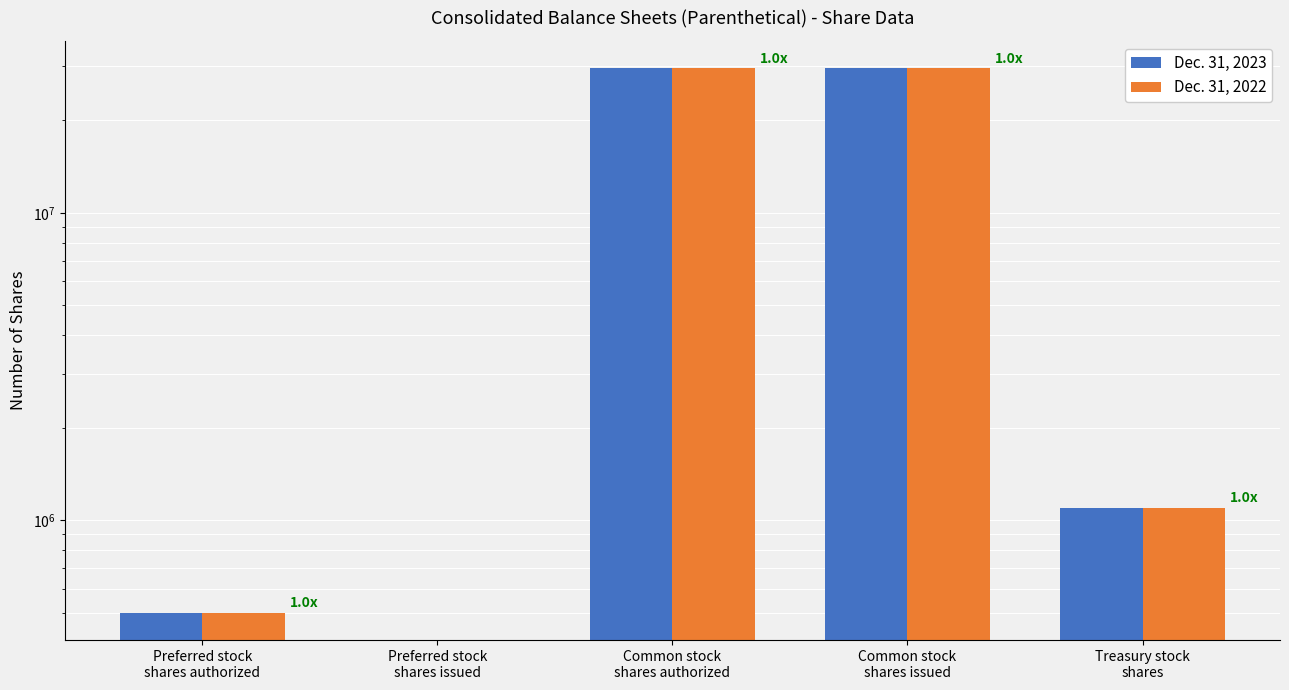

How many positive values does the Dec. 31, 2022 series have?

4